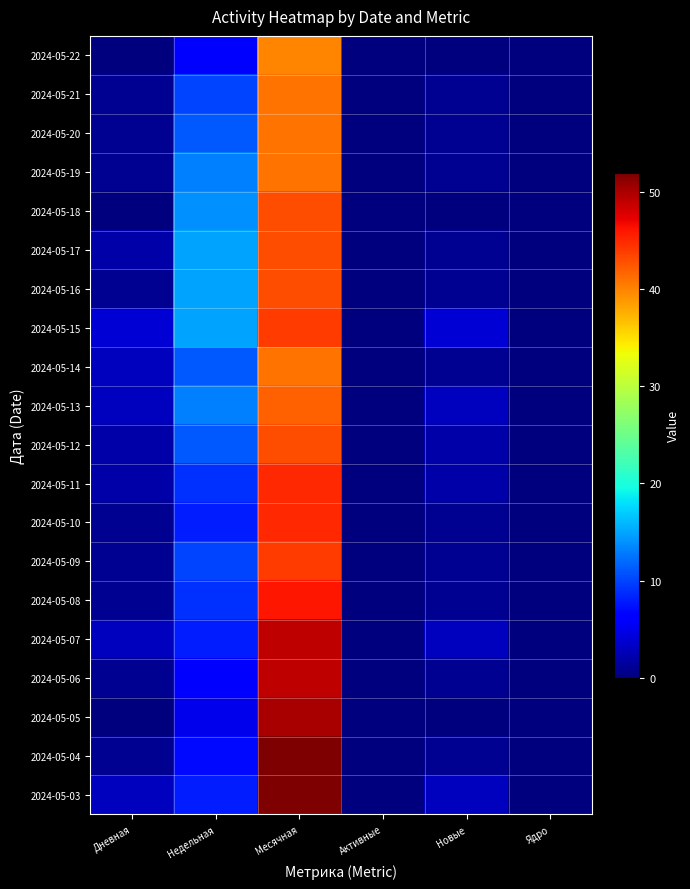

At how many categories does at least one series exceed 33?

1